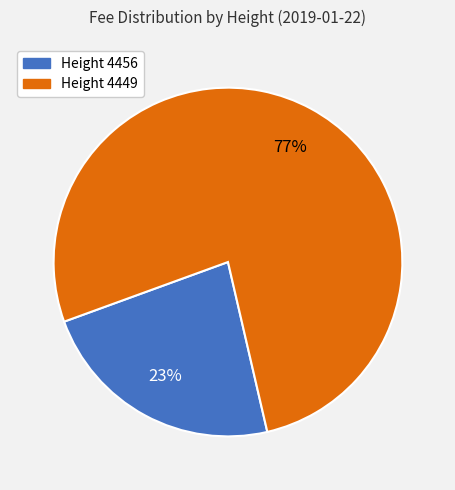

True or false: Height 4456 accounts for 31% of the total.

False